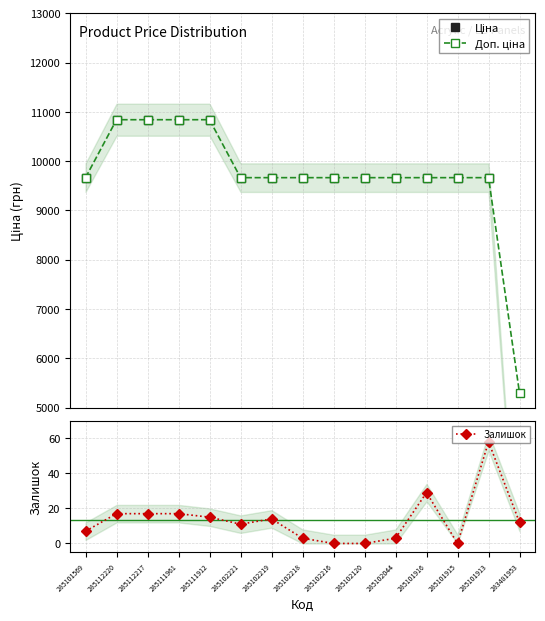

At how many categories does at least one series exceed 9428?

14